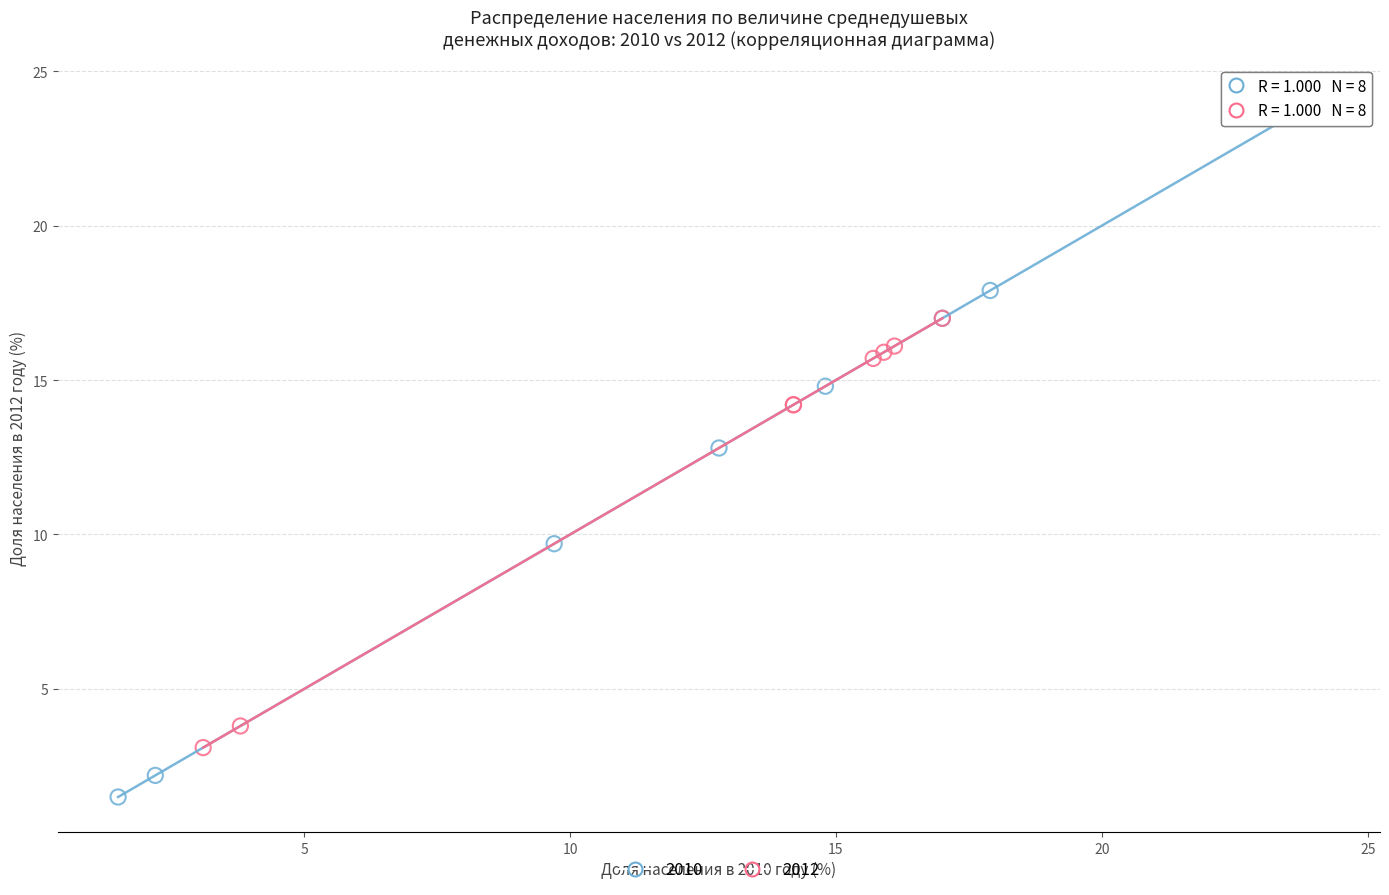

Which series reaches the maximum Y coordinate?

2010